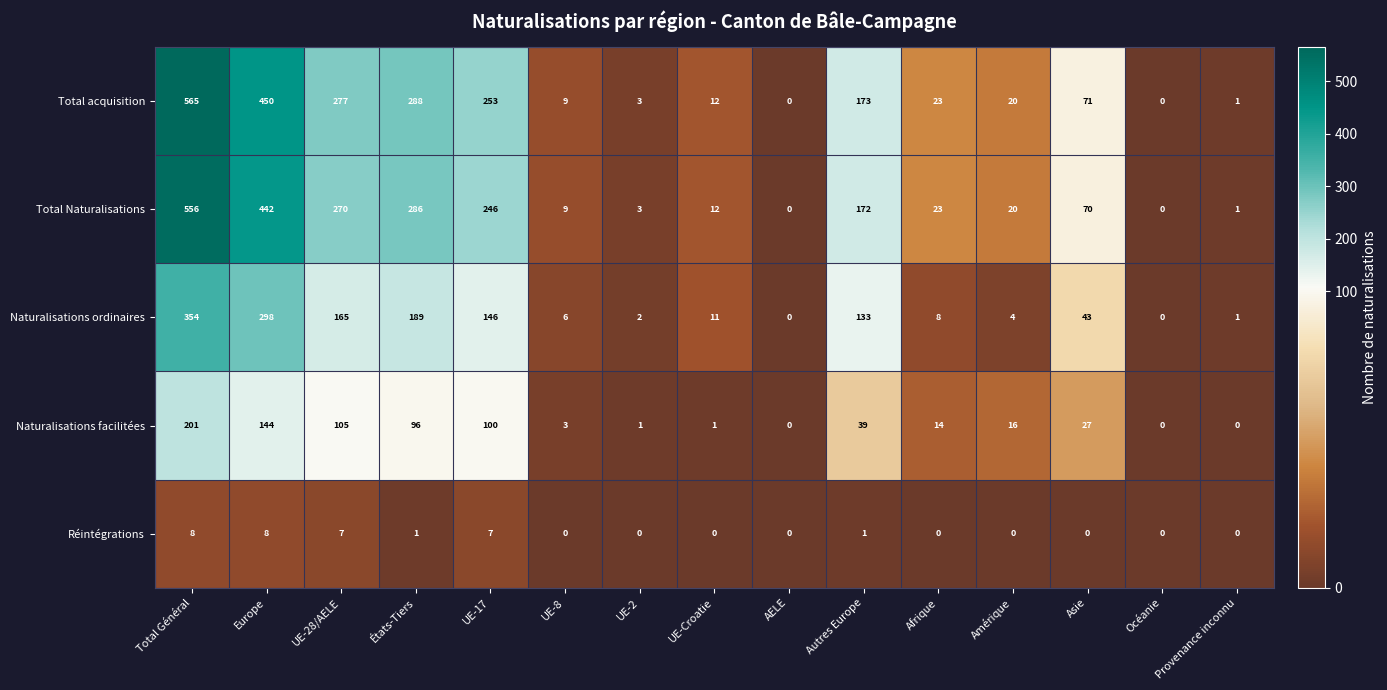

What is the sum of the Naturalisations ordinaires values at UE-2 and UE-28/AELE?

167